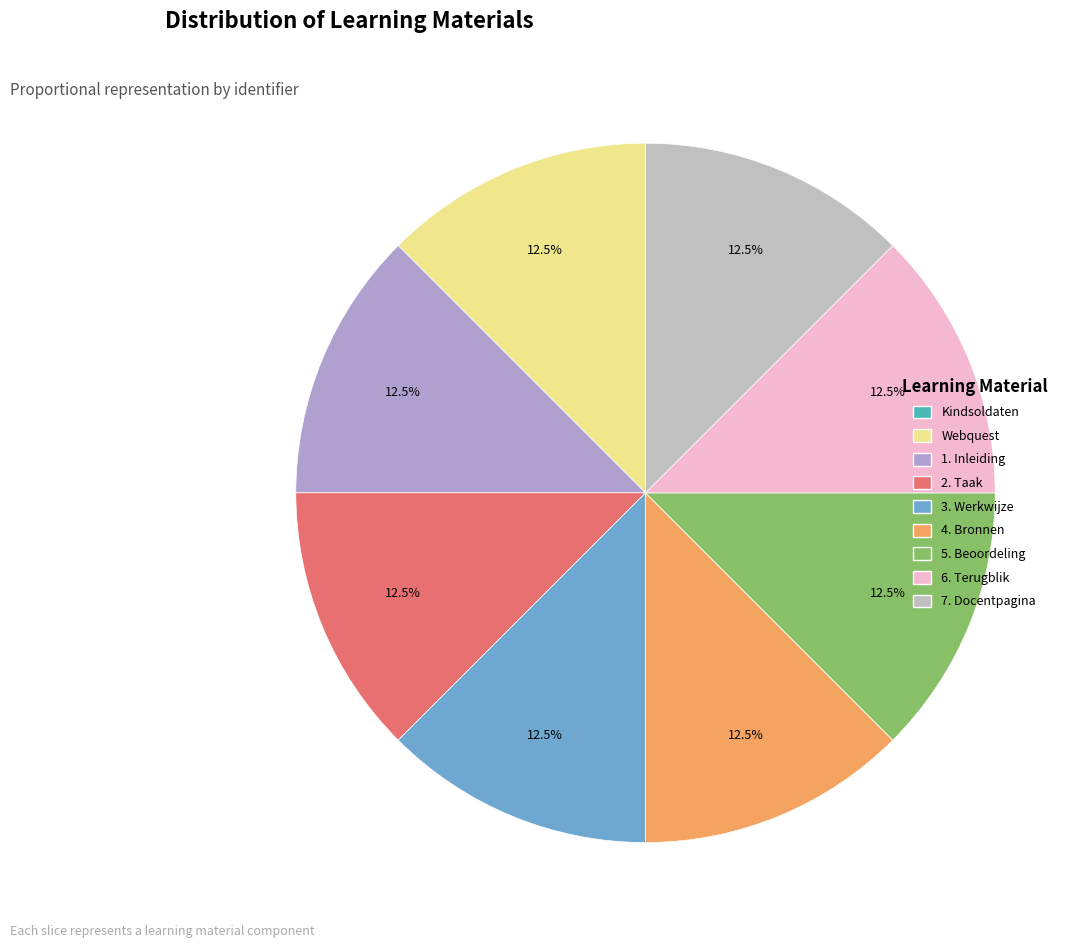

What percentage is the Webquest slice, to the nearest percent?

12%